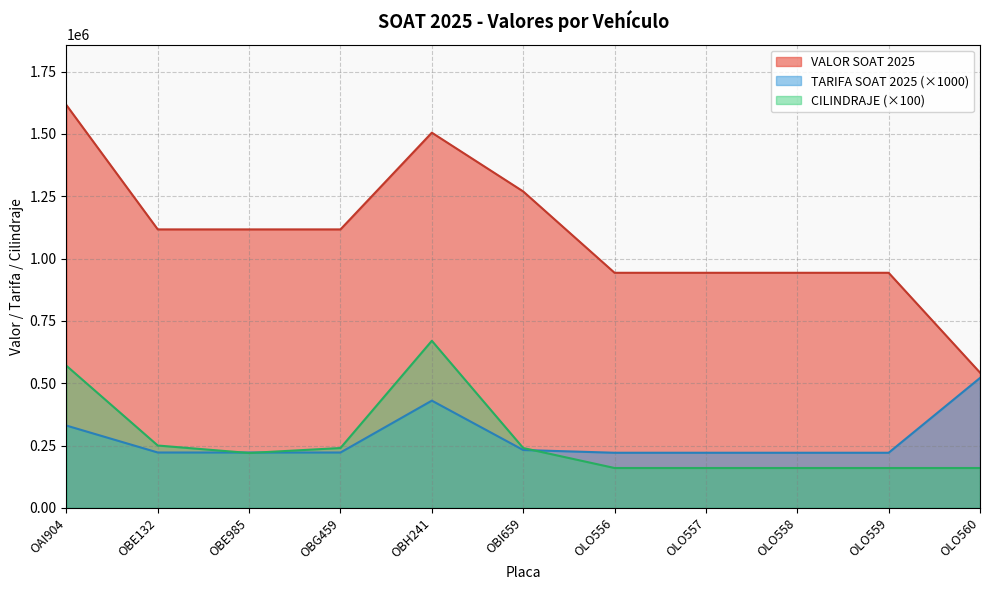

Which series has the largest range (max minus min)?

VALOR SOAT 2025